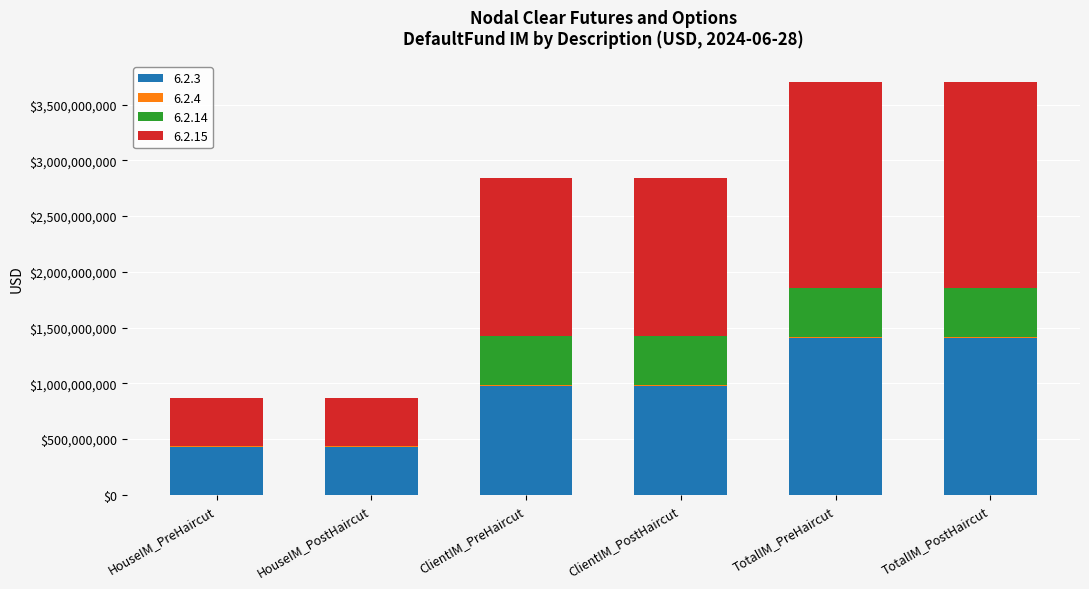

True or false: 6.2.3 has a value of 2494701810 at TotalIM_PostHaircut.

False